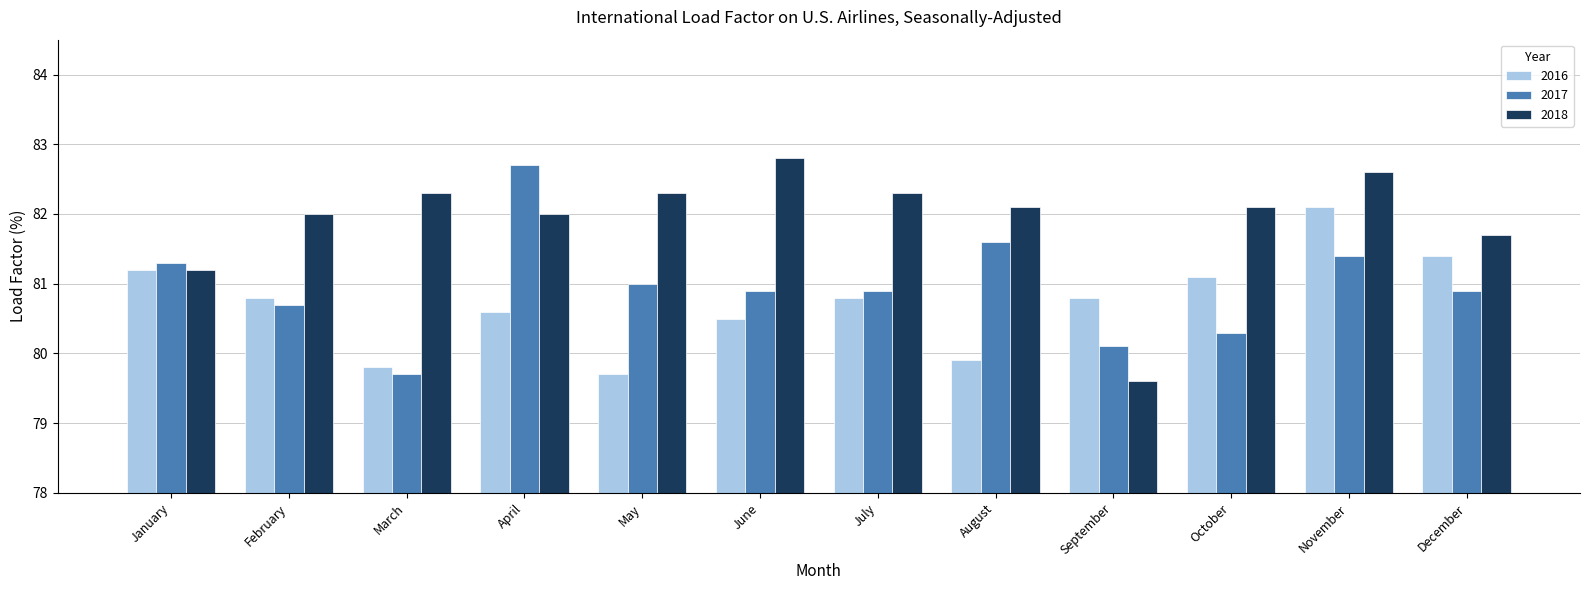

Reading left to right, what are all the values shown in this chart?

2016: January=81.2	February=80.8	March=79.8	April=80.6	May=79.7	June=80.5	July=80.8	August=79.9	September=80.8	October=81.1	November=82.1	December=81.4
2017: January=81.3	February=80.7	March=79.7	April=82.7	May=81.0	June=80.9	July=80.9	August=81.6	September=80.1	October=80.3	November=81.4	December=80.9
2018: January=81.2	February=82.0	March=82.3	April=82.0	May=82.3	June=82.8	July=82.3	August=82.1	September=79.6	October=82.1	November=82.6	December=81.7